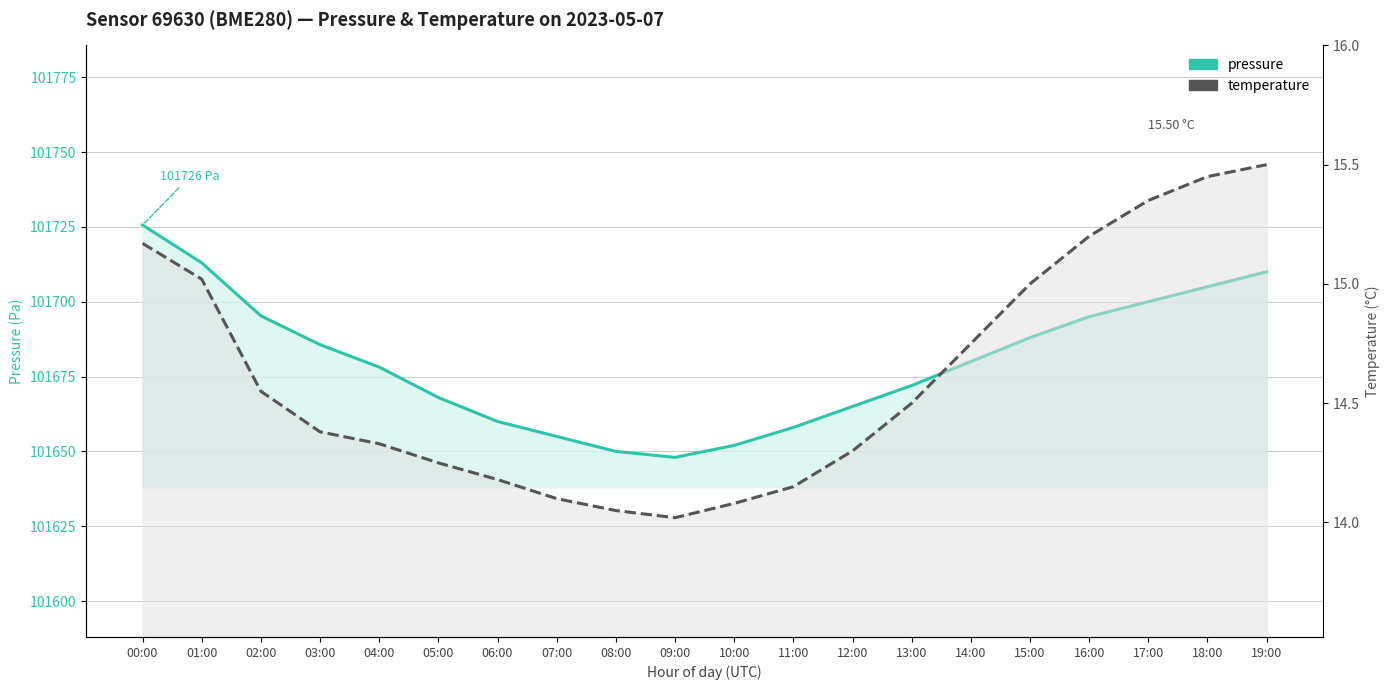

True or false: pressure line has more than 2 interior local peaks.

False